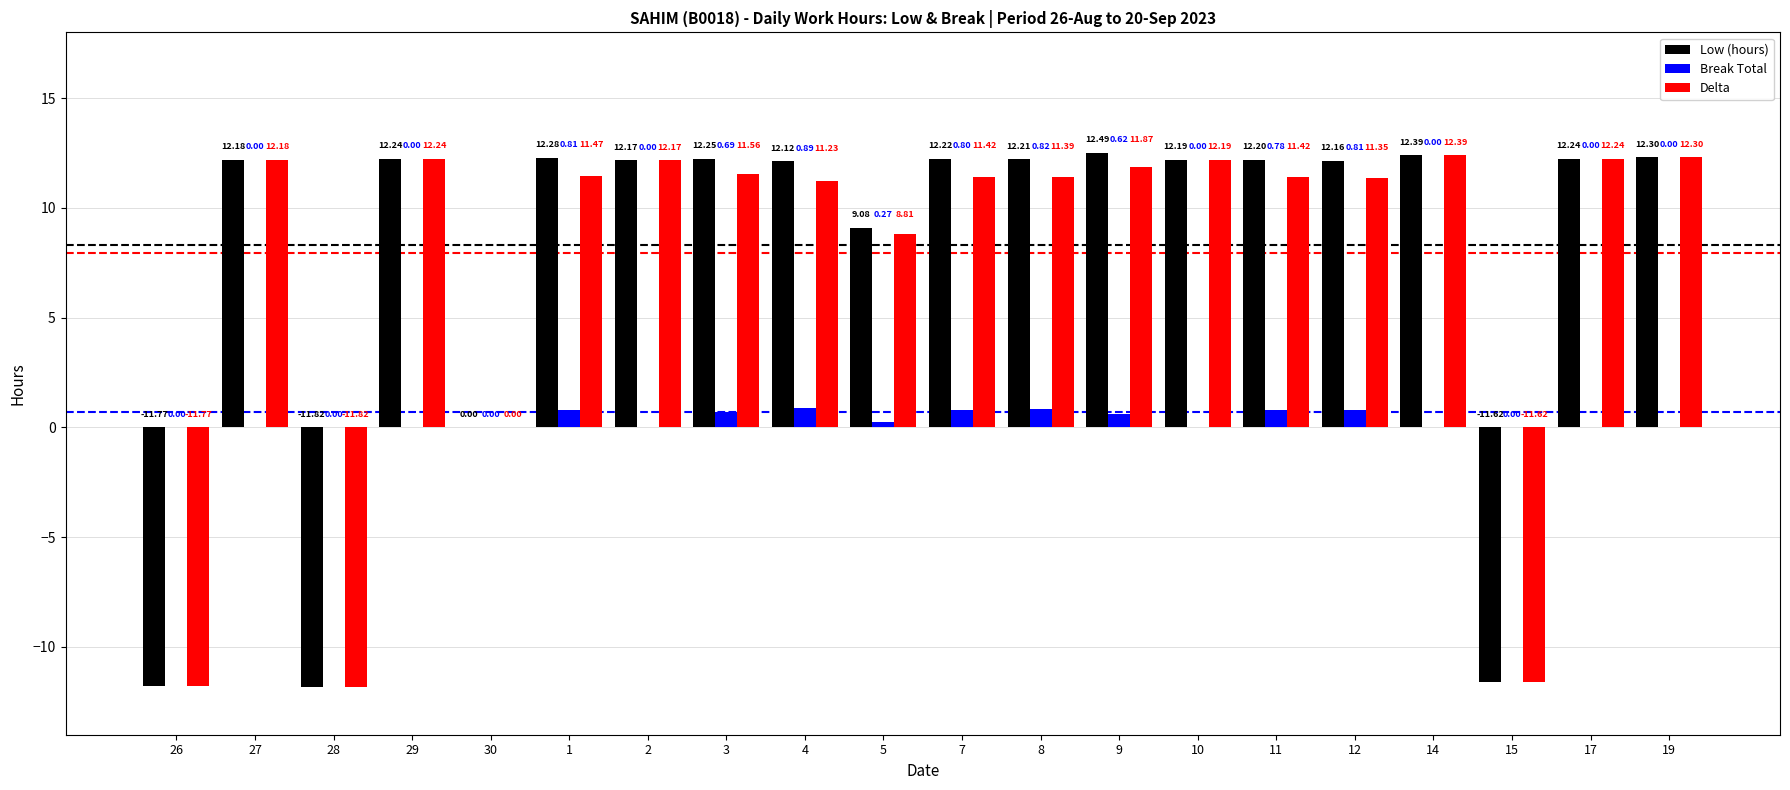

What is the total value across all series at 17?

24.5